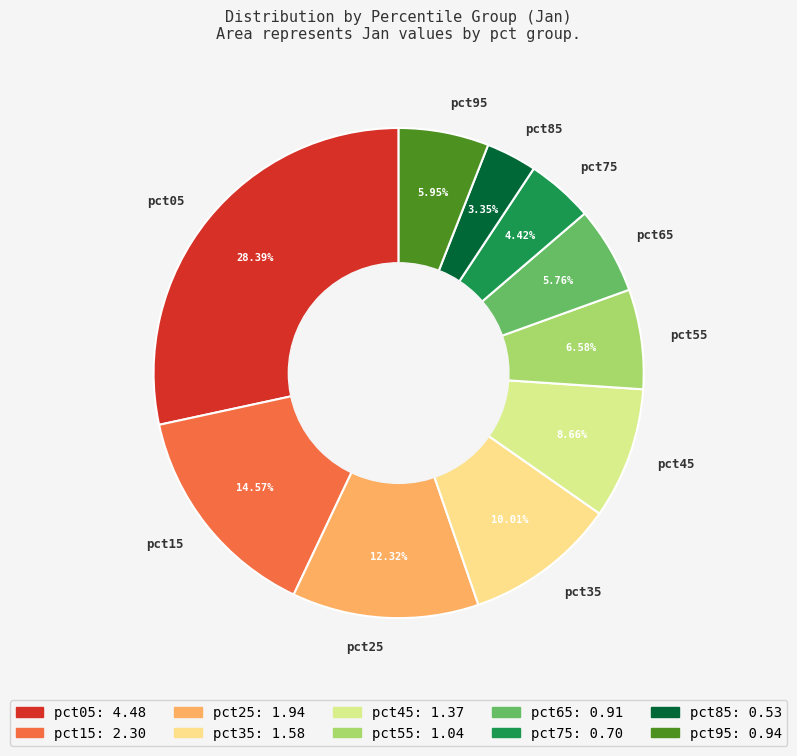

What percentage is the pct95 slice, to the nearest percent?

6%